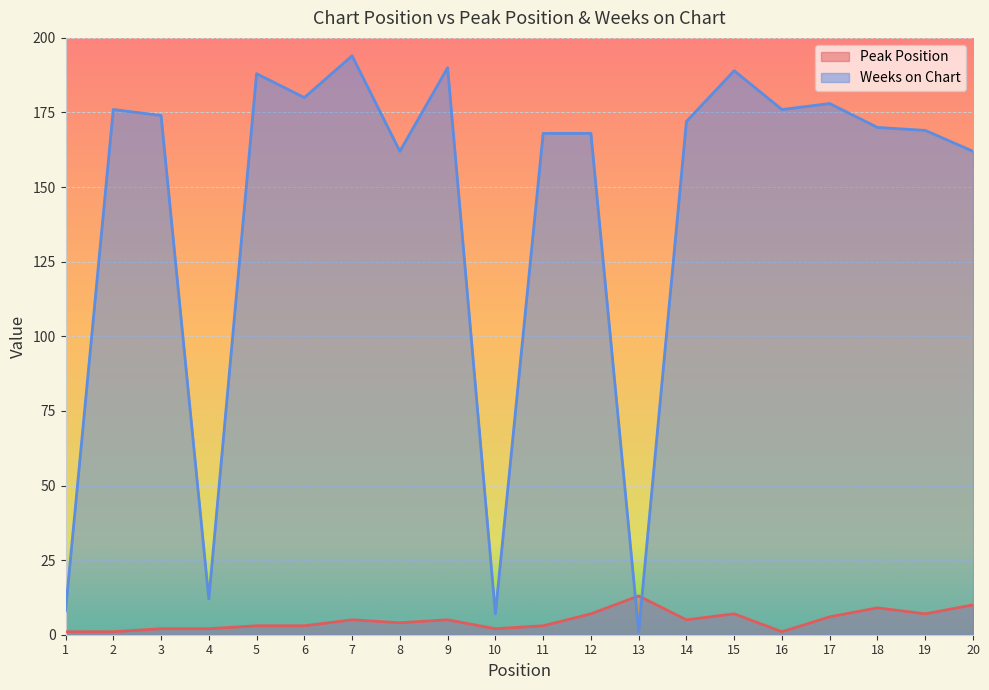

How many data points does each series have?

20